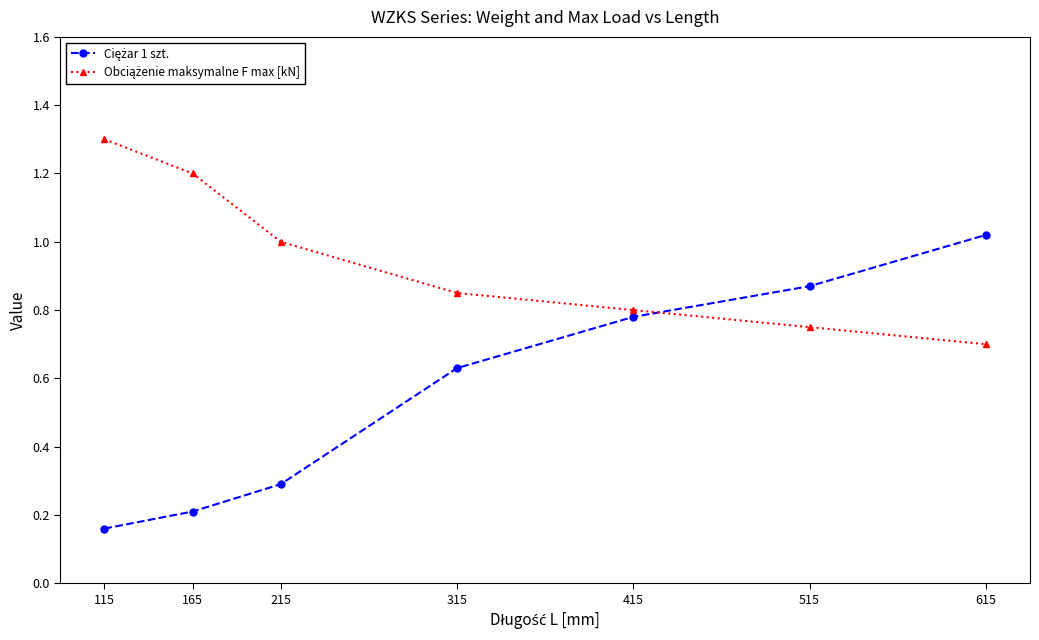

What is the greatest value displayed?

1.3